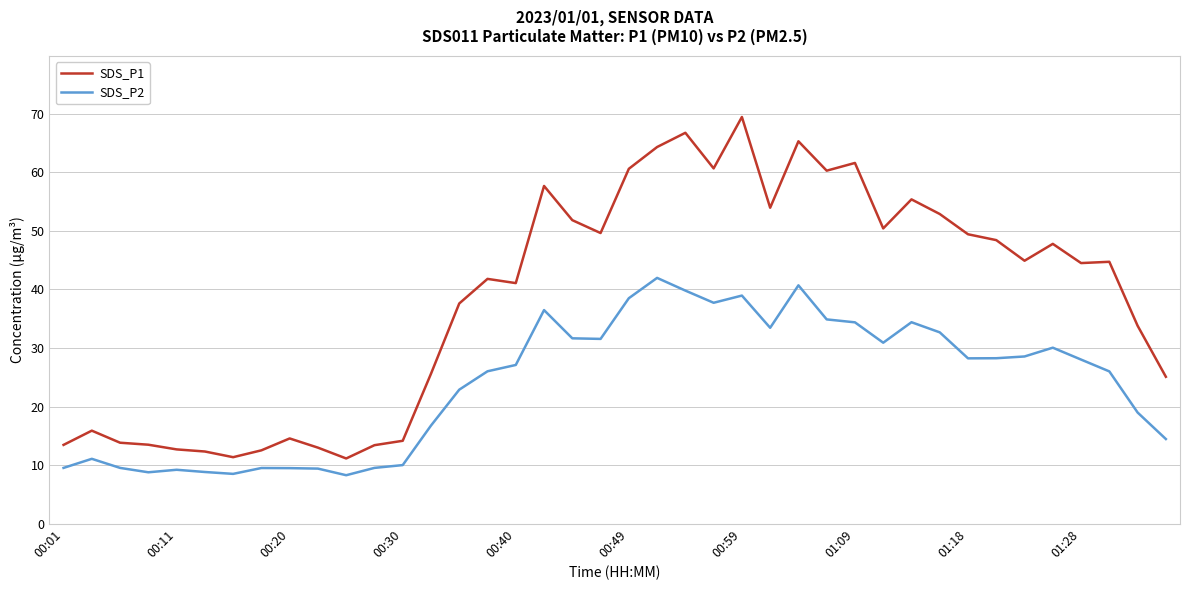

True or false: SDS_P1 and SDS_P2 intersect in this chart.

False